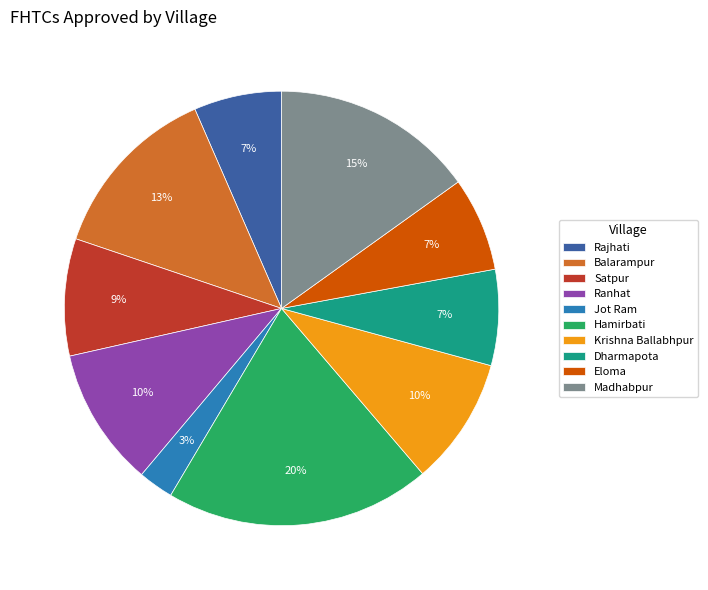

The Dharmapota slice represents 7% of the pie. True or false?

True